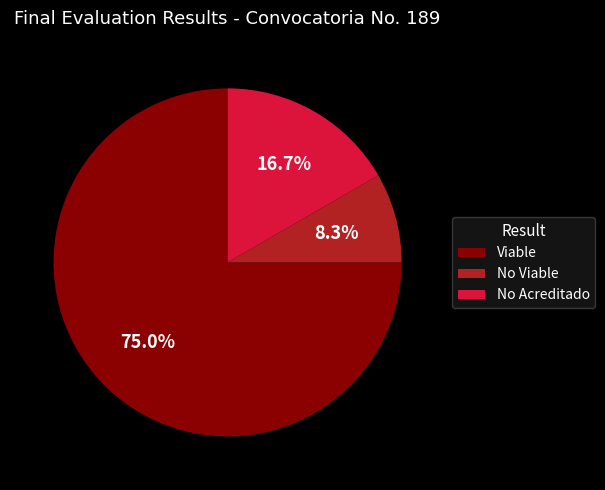

How many slices are in this pie chart?

3